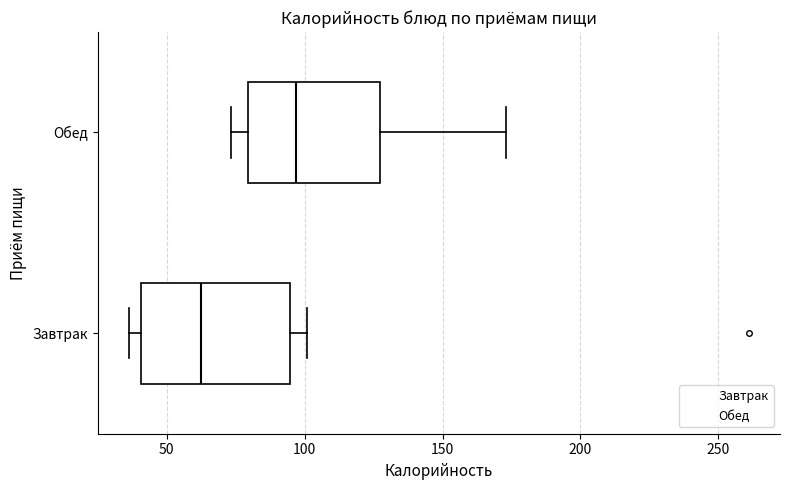

Where does the left whisker of the box for Обед end on the x-axis? The values are not printed on the chart, so give them approximately, as read against the axis.

75